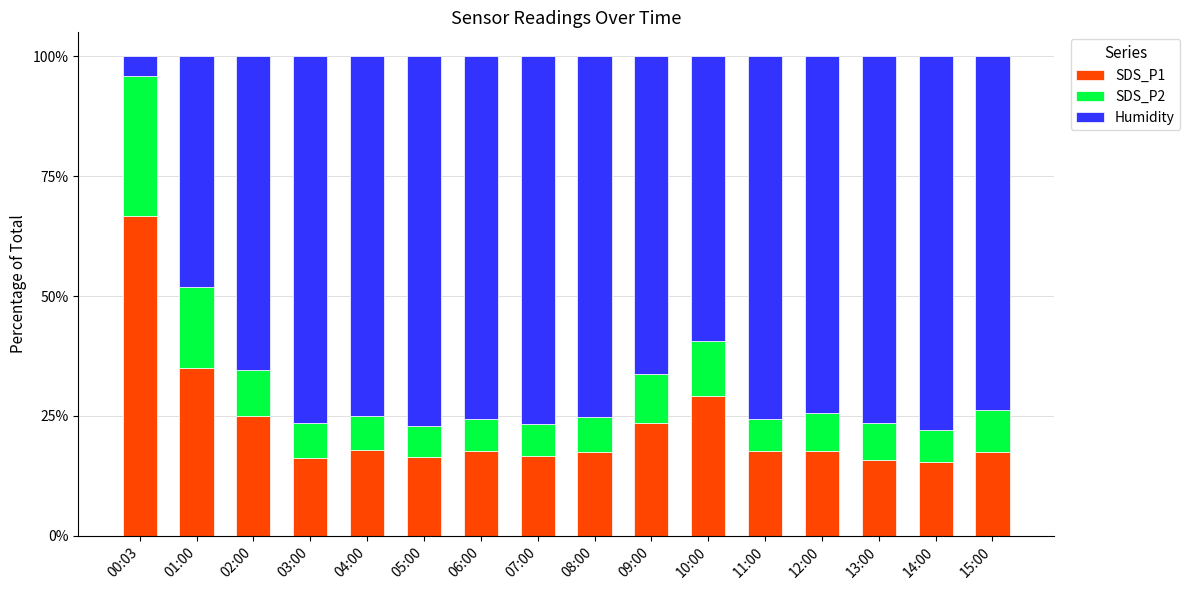

What is the average value of the SDS_P1 series?

22.8